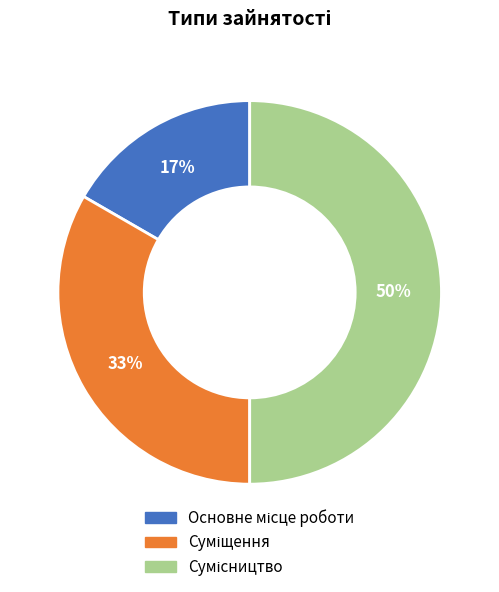

To the nearest percent, what is the average slice percentage?

33%